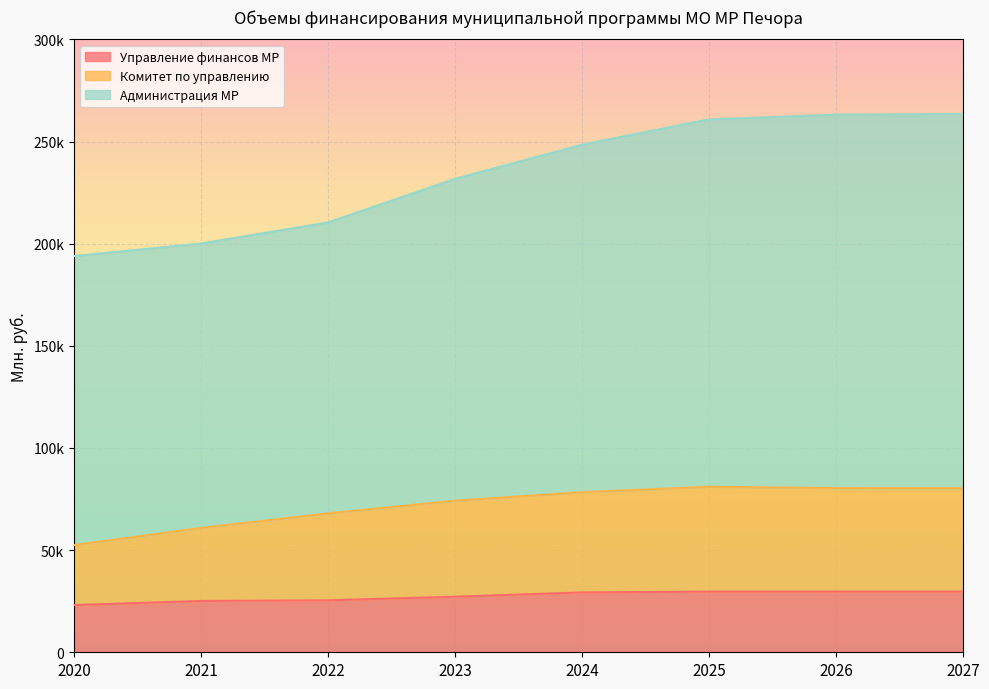

Which series changed the most between 2026 and 2027?

Администрация МР